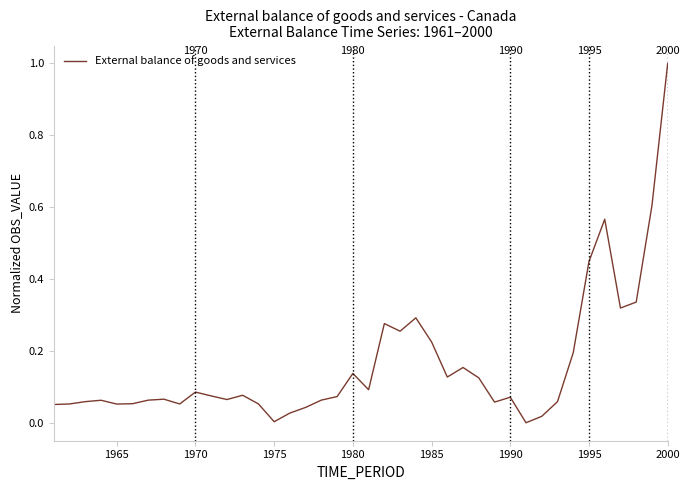

What is the maximum value shown in the chart?

1.0